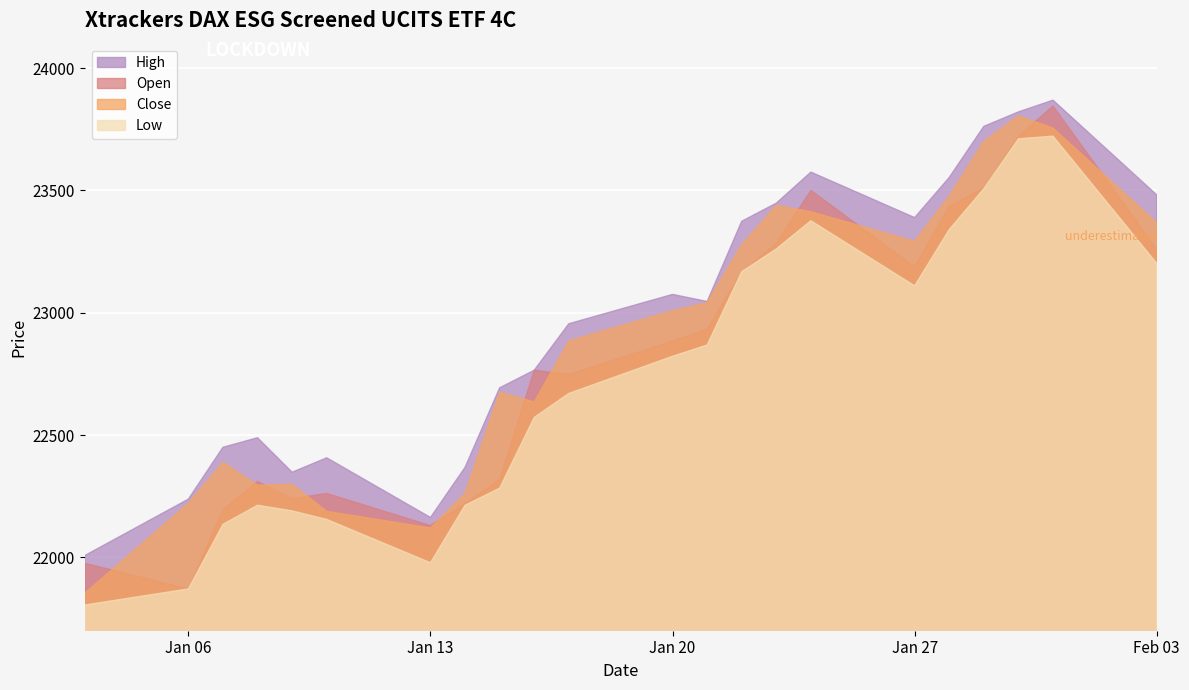

Which has a higher value, 21.01.2025 or 20.01.2025?

21.01.2025